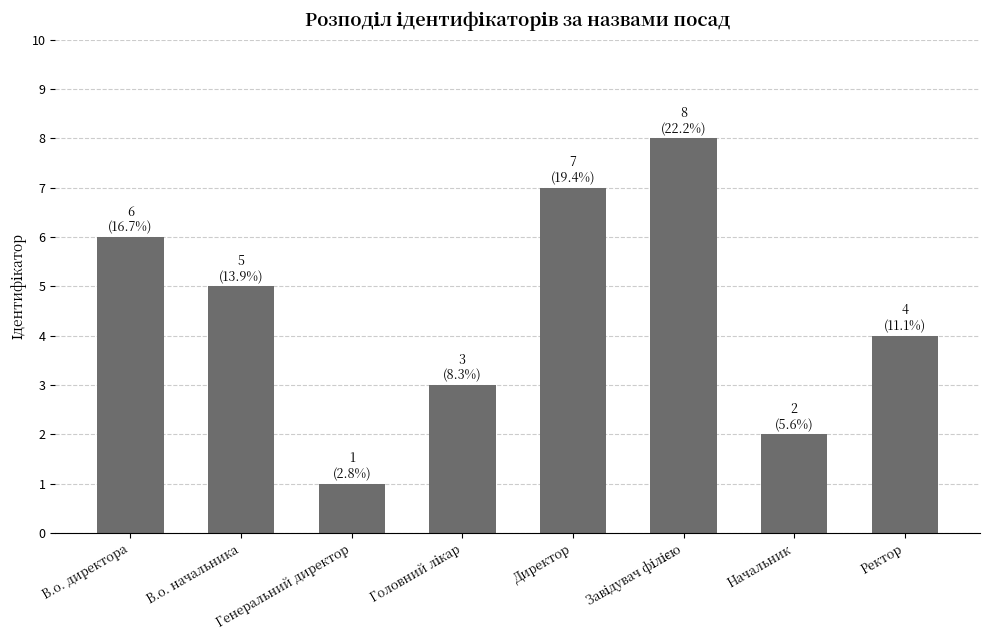

How many data points does each series have?

8